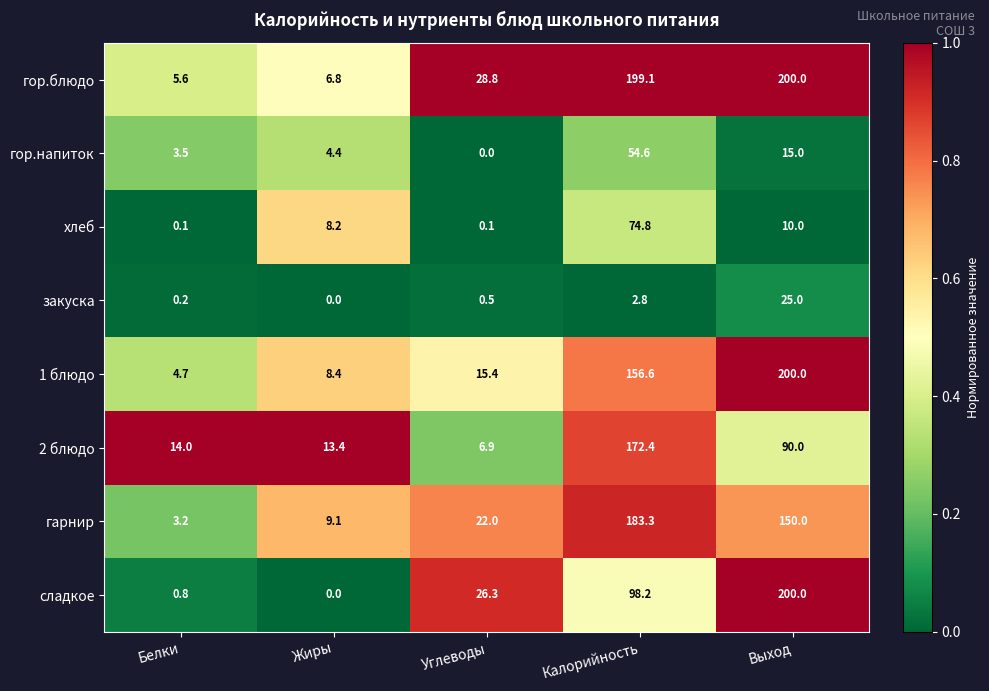

What is the average value of the 1 блюдо series?

77.0